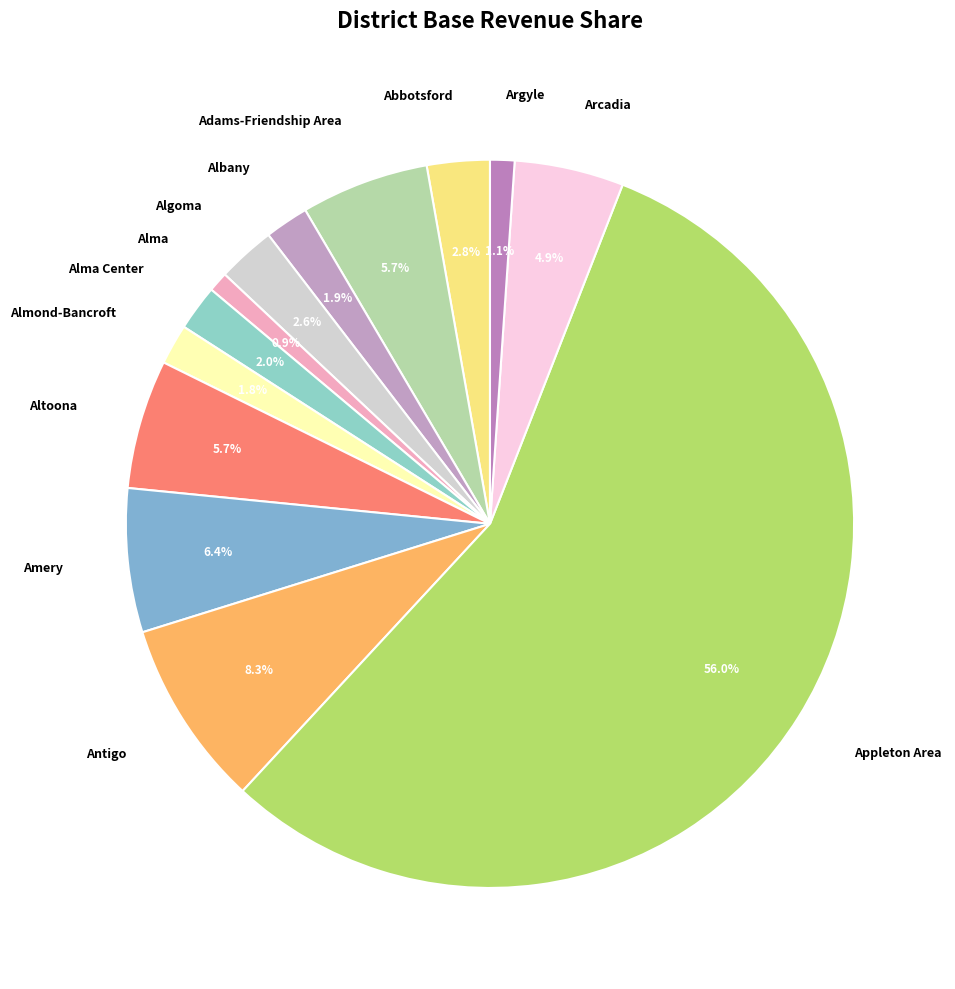

What is the largest slice in the pie chart?

Appleton Area